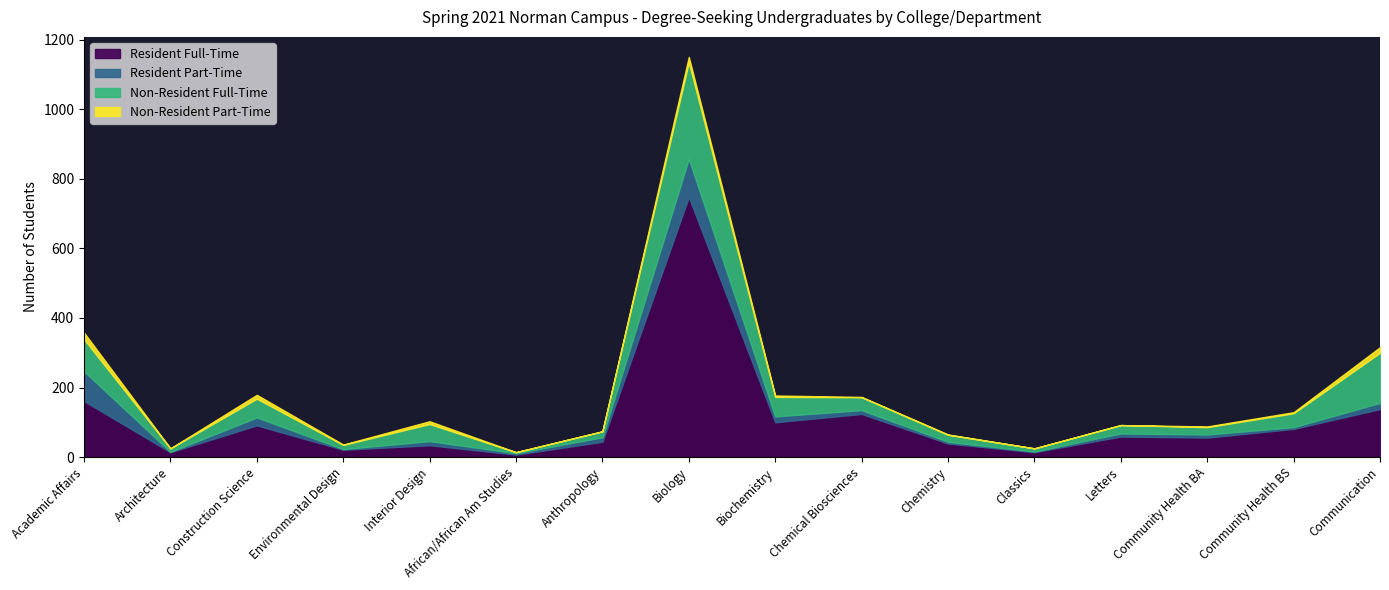

True or false: Non-Resident Part-Time and Resident Full-Time intersect in this chart.

False